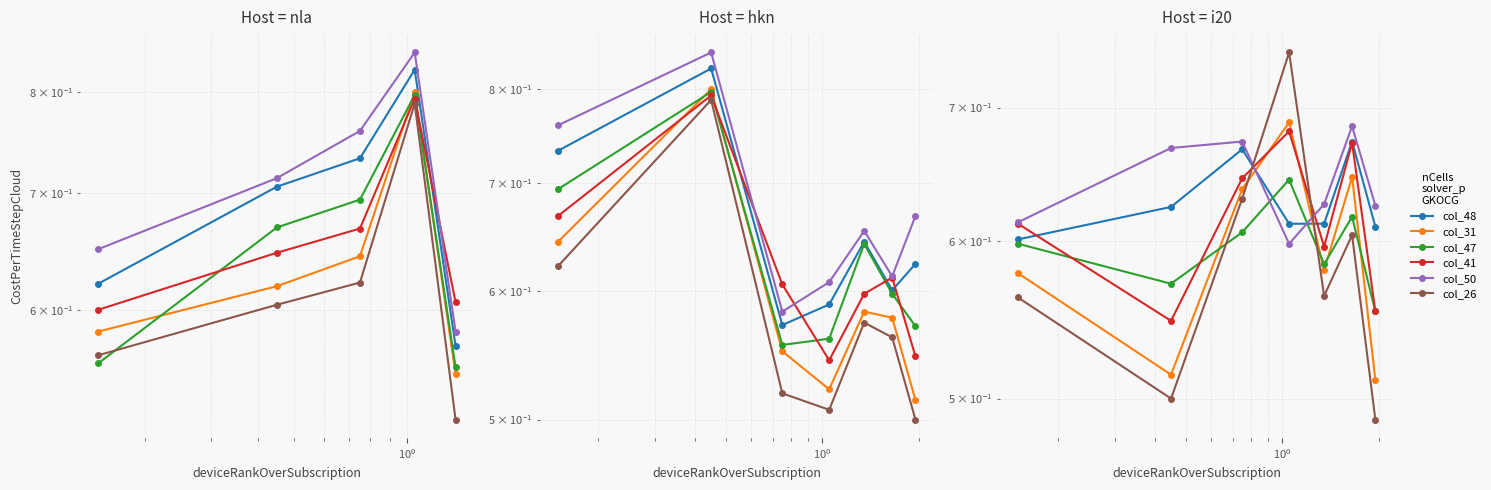

What is the highest value of the col_47 series?

0.6